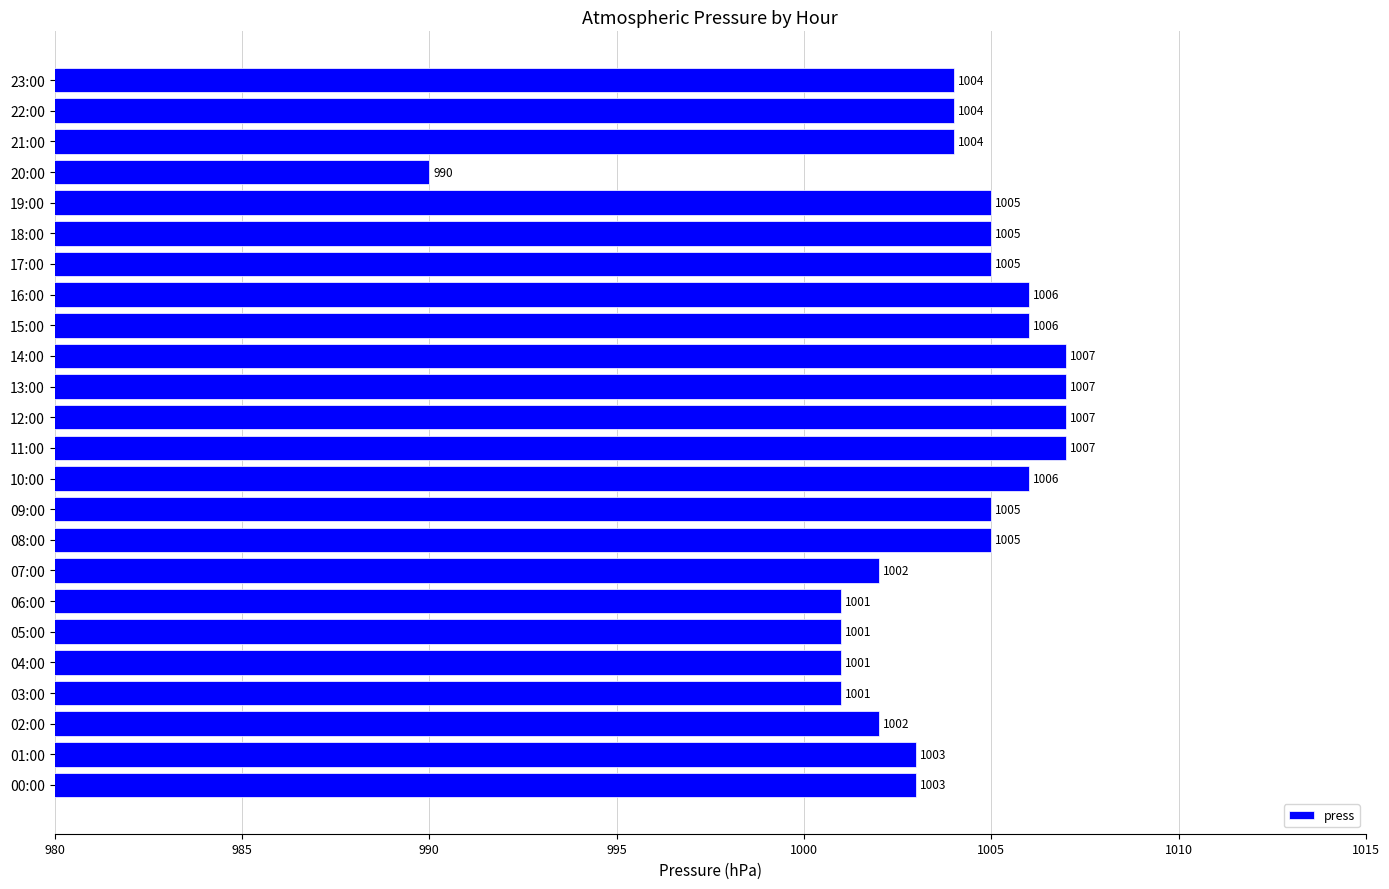

How many values are below 1005?

12